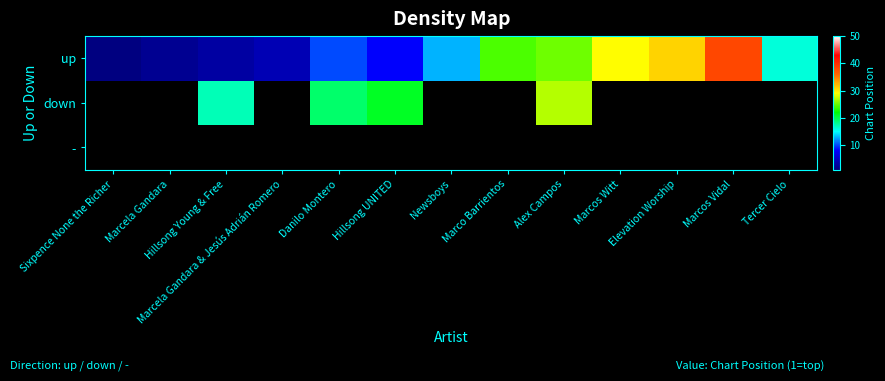

At how many categories does at least one series exceed 18?

7